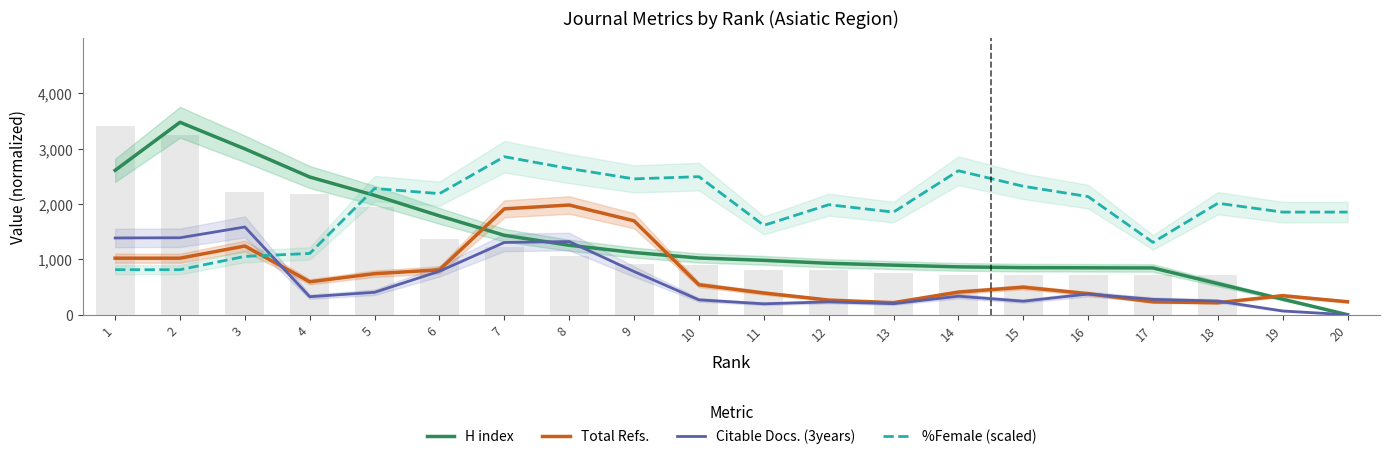

Reading right to left, transcribe all the data shown in this chart.

H index: 0.0	280.7	561.4	844.9	847.7	850.5	864.6	895.4	929.1	982.5	1024.6	1122.8	1254.7	1434.4	1785.3	2155.8	2487.0	2995.1	3475.1	2607.7
Total Refs.: 233.9	343.9	216.2	232.7	380.3	497.1	408.8	218.0	264.7	392.3	540.9	1696.0	1980.9	1912.3	810.7	741.4	594.5	1240.8	1021.0	1021.0
Citable Docs. (3years): 0.0	67.5	247.0	278.0	373.8	244.3	334.7	199.7	232.1	197.0	268.6	780.0	1321.2	1305.0	785.4	404.9	325.2	1584.3	1390.0	1386.0
%Female (scaled): 1853.3	1853.3	2013.3	1306.7	2133.3	2320.0	2600.0	1853.3	1986.7	1613.3	2493.3	2453.3	2640.0	2853.3	2186.7	2280.0	1106.7	1053.3	813.3	813.3